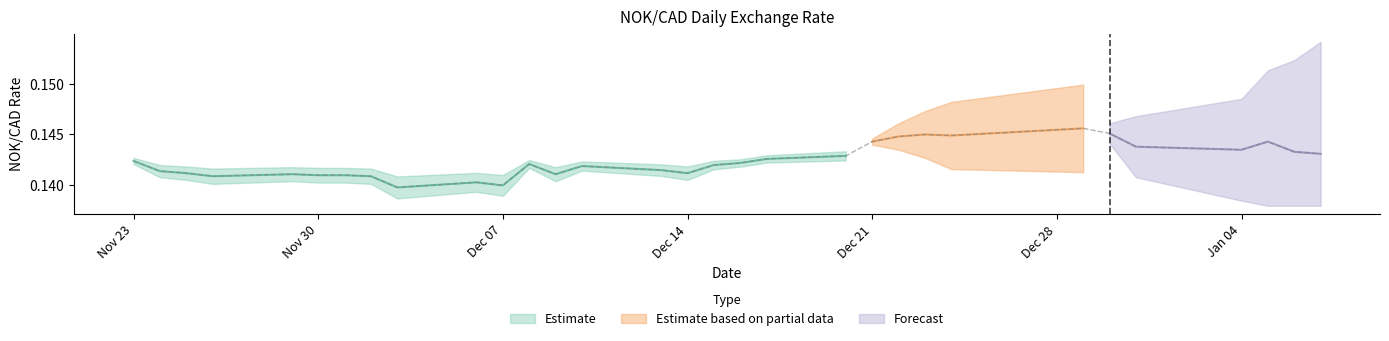

The chart shows a value of 0.1 at 2021-12-17. True or false?

True